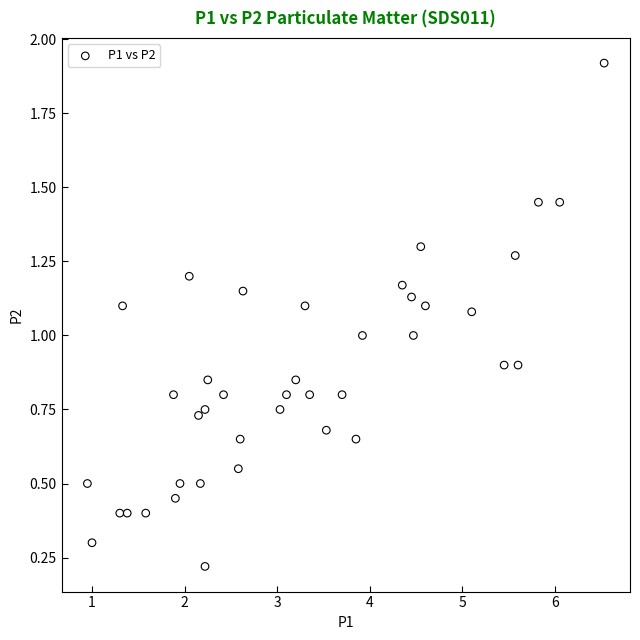

What is the range of X values (max minus min)?

5.6